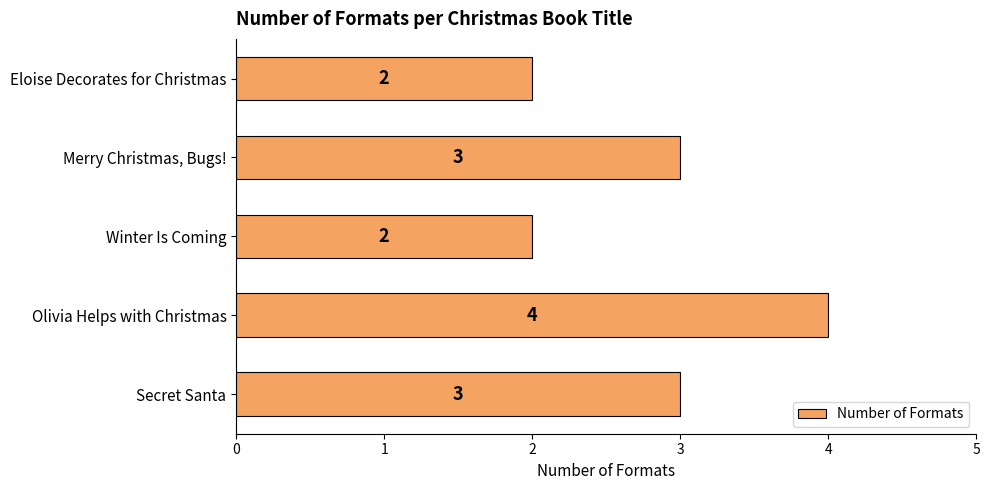

Between Eloise Decorates for Christmas and Olivia Helps with Christmas, which is larger?

Olivia Helps with Christmas